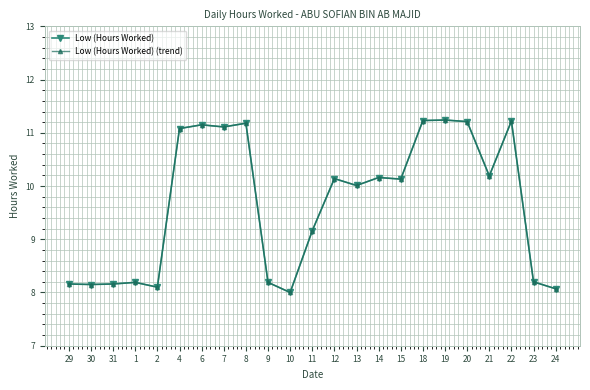

Which series has the largest range (max minus min)?

Low (Hours Worked)